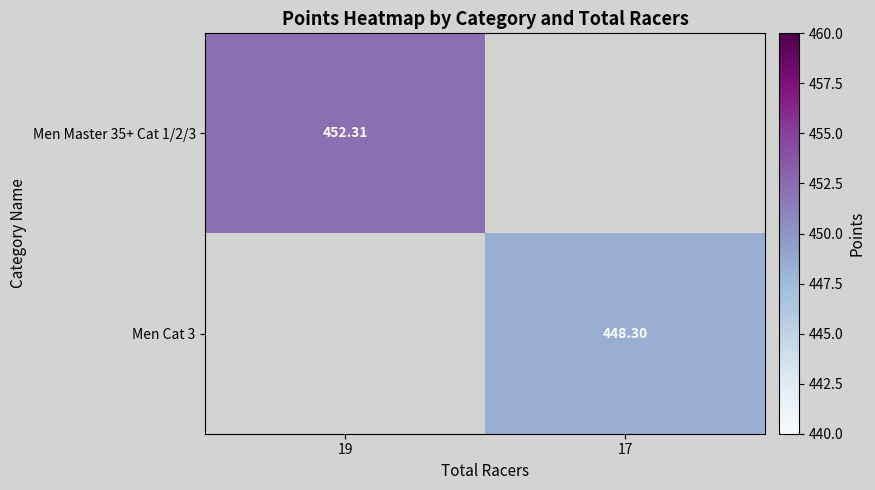

Is the value of Men Cat 3 at 19 greater than the value of Men Master 35+ Cat 1/2/3 at 17?

No